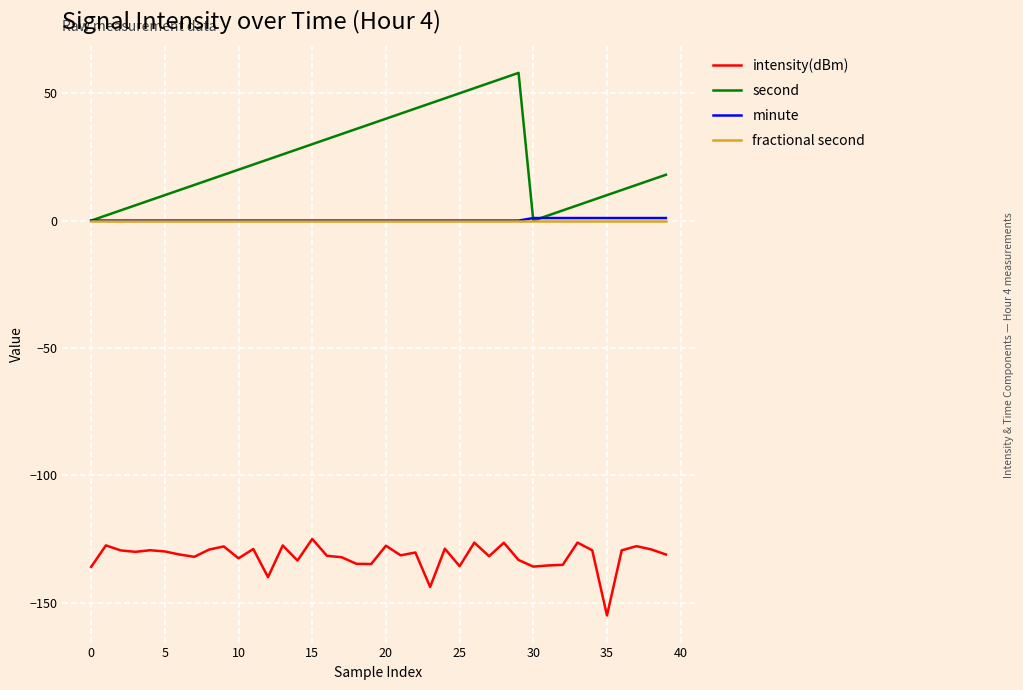

True or false: fractional second and intensity(dBm) intersect in this chart.

False